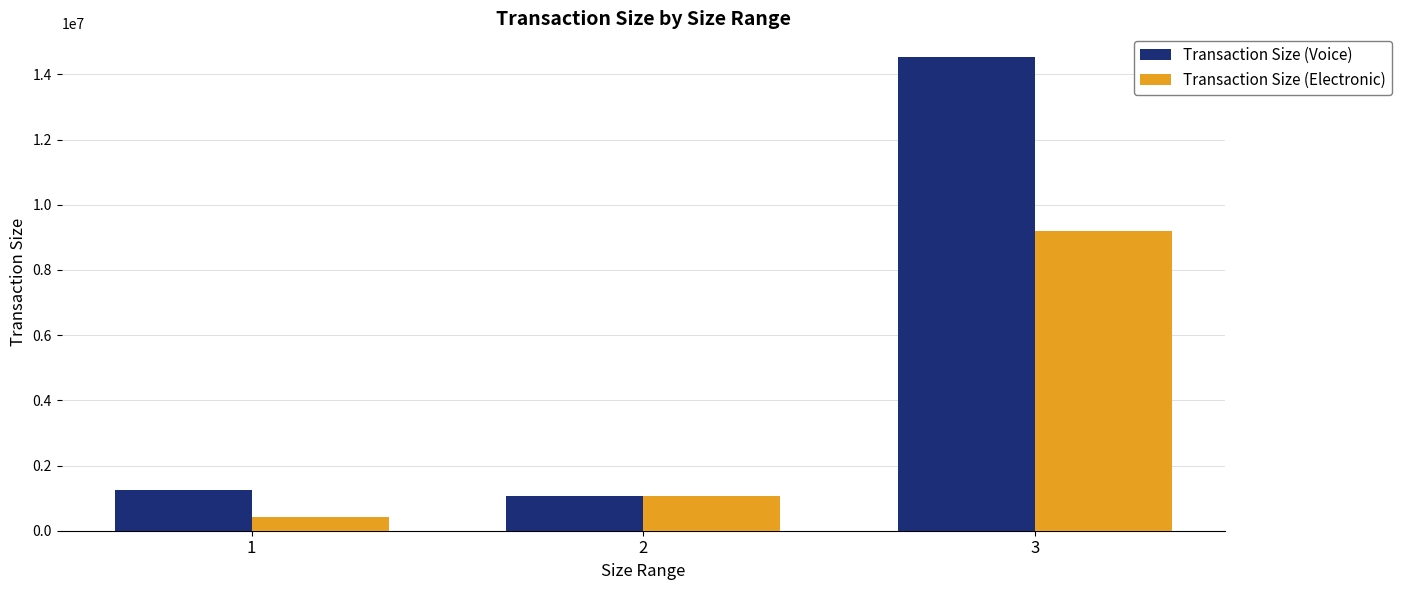

True or false: Transaction Size (Electronic) has a value of 9187500.0 at 3.

True